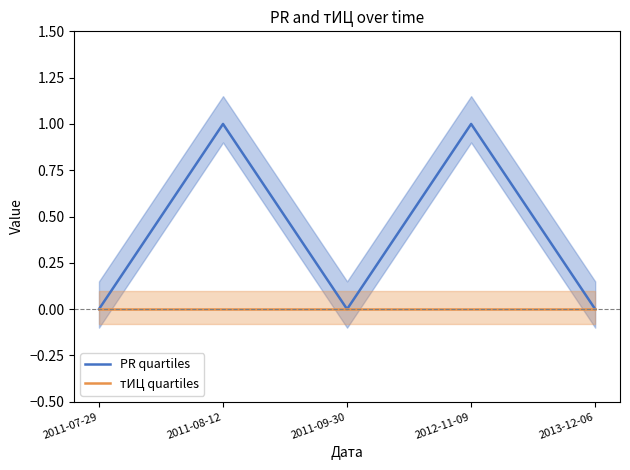

How many lines are shown in the chart?

2